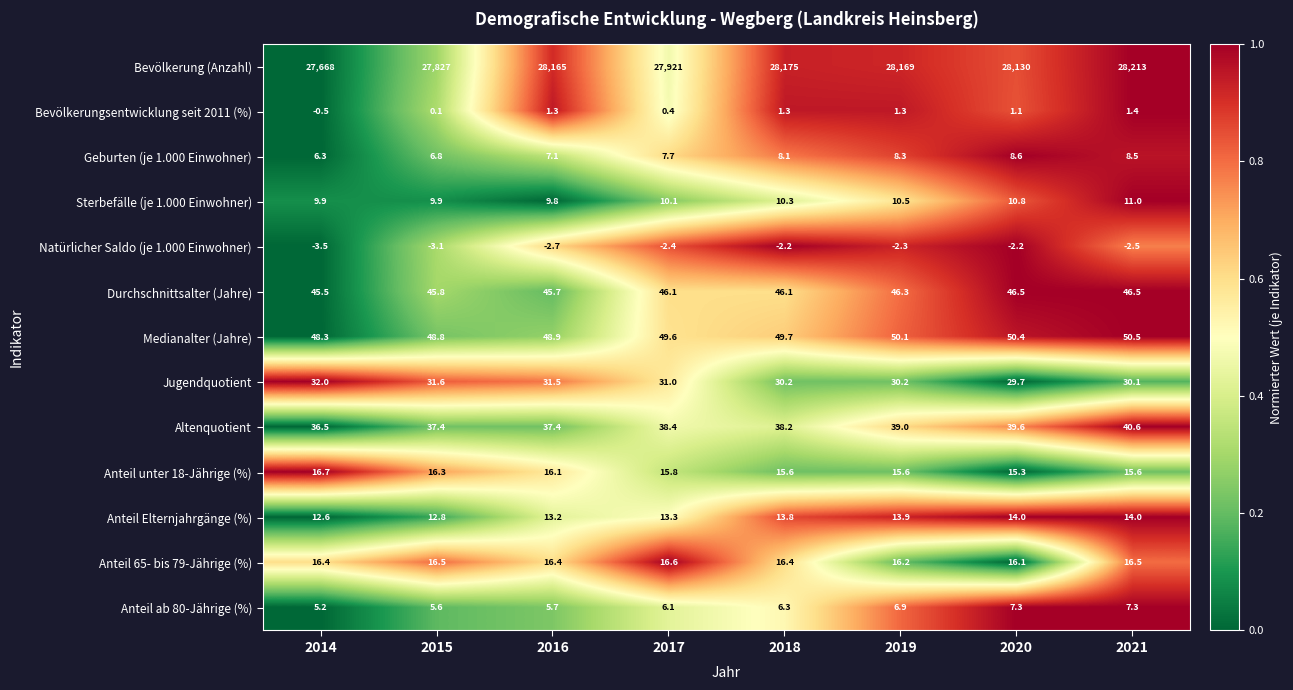

The Geburten (je 1.000 Einwohner) series shows 8.3 at 2019. True or false?

True